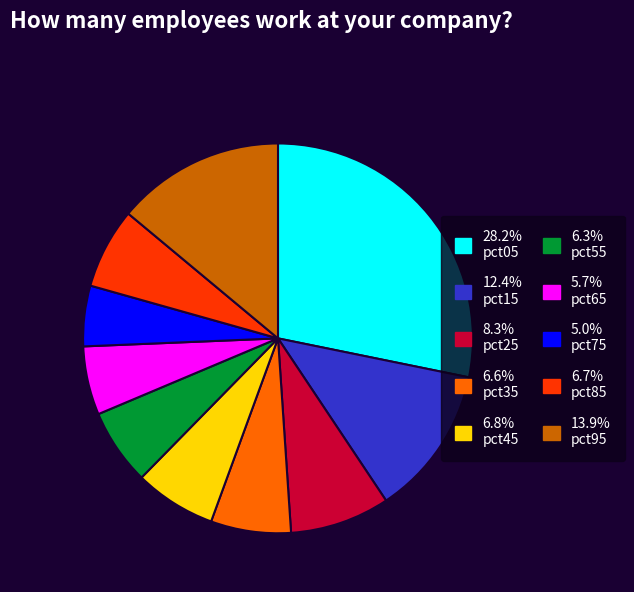

Does any single category account for the majority?

No